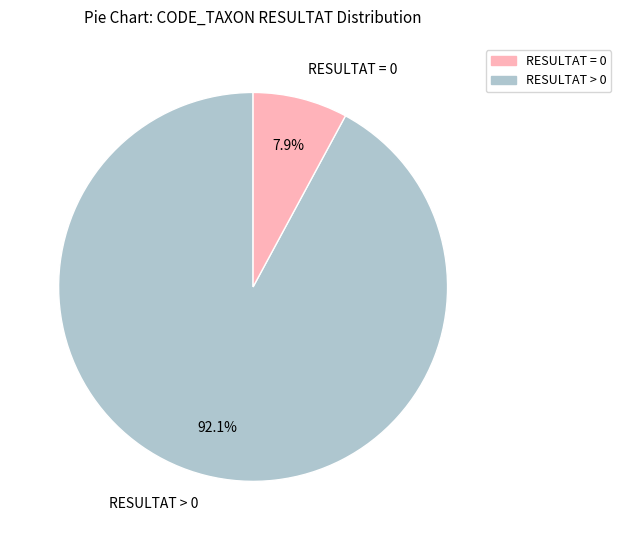

How many slices are in this pie chart?

2